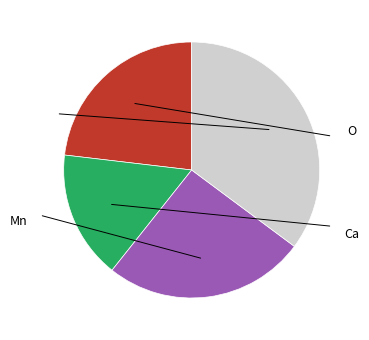

How many segments does this pie chart have?

4